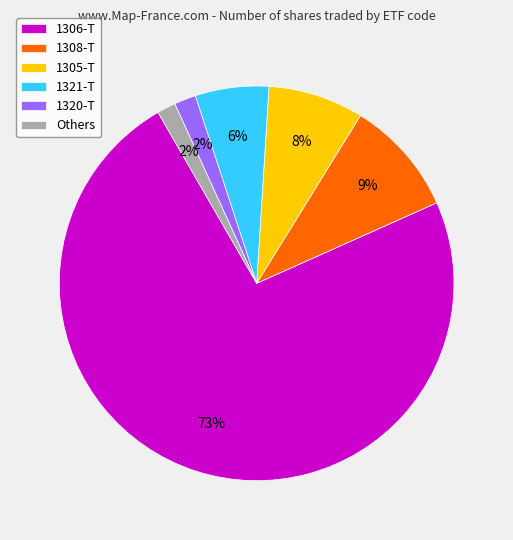

To the nearest percent, what is the combined percentage of 1321-T and 1320-T?

8%